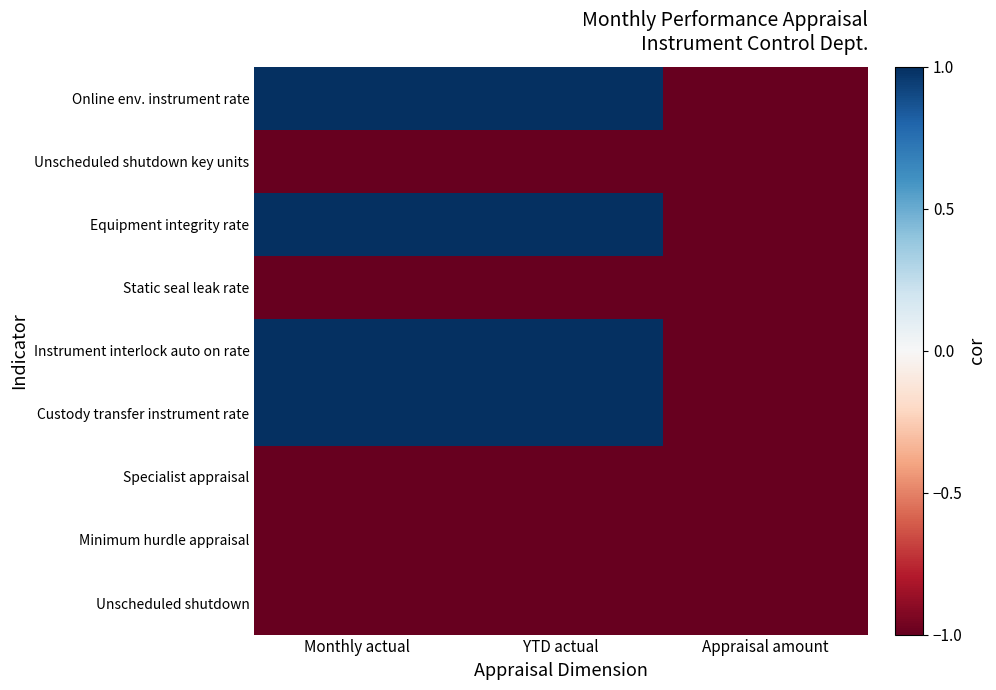

At how many categories does at least one series exceed 0?

2